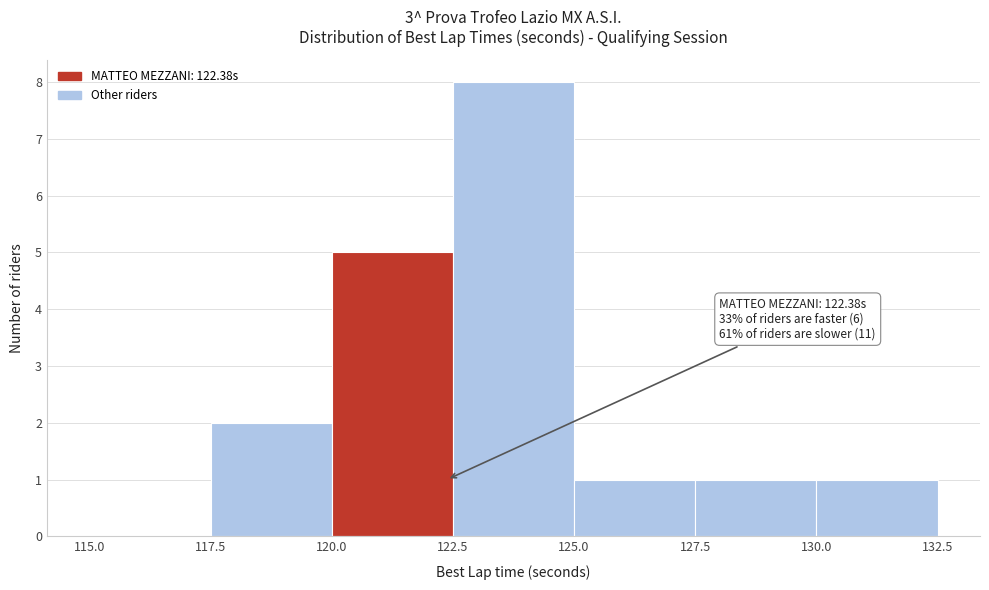

Over which range of the x-axis is the bar tallest?

122.5 to 125.0